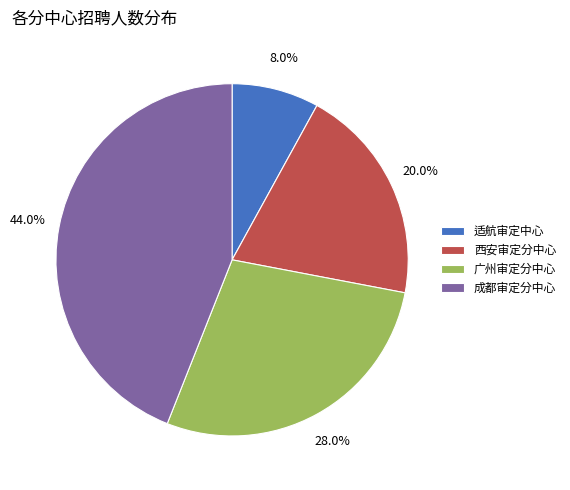

What is the ratio of the value at 西安审定分中心 to the value at 广州审定分中心?

0.7